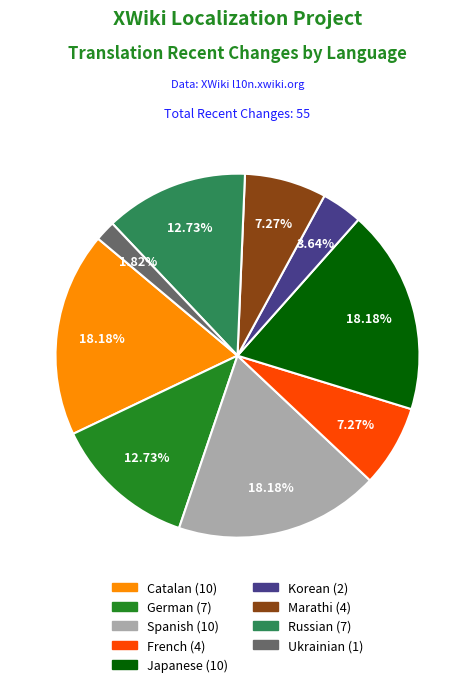

Is there a majority slice in this chart?

No